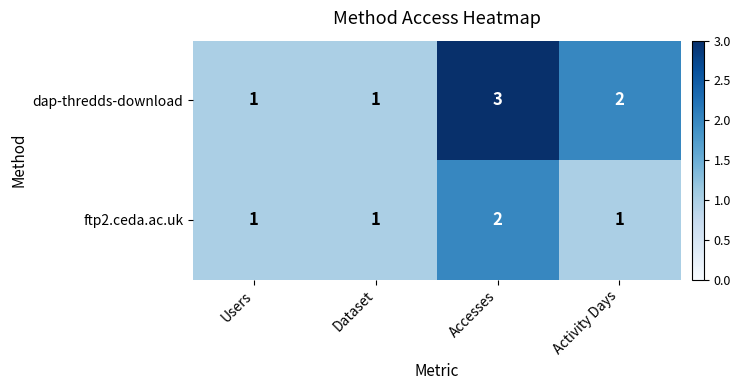

At which label does dap-thredds-download reach its peak?

Accesses